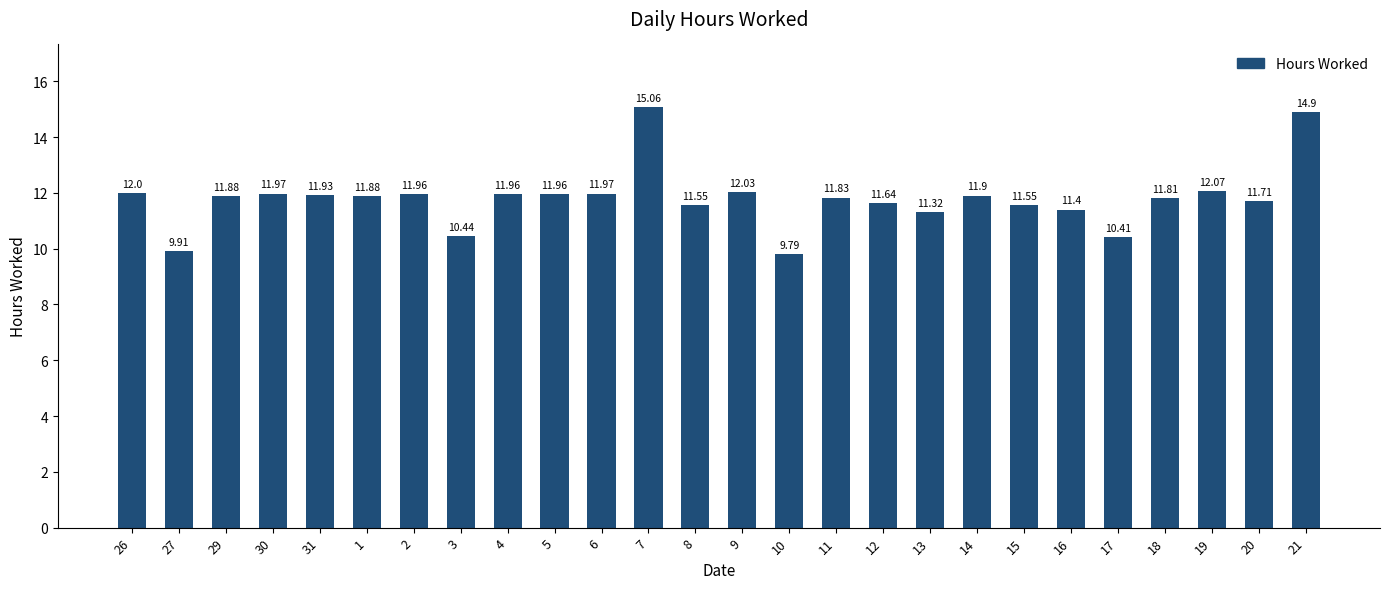

What is the difference between the values at 21 and 14?

3.0